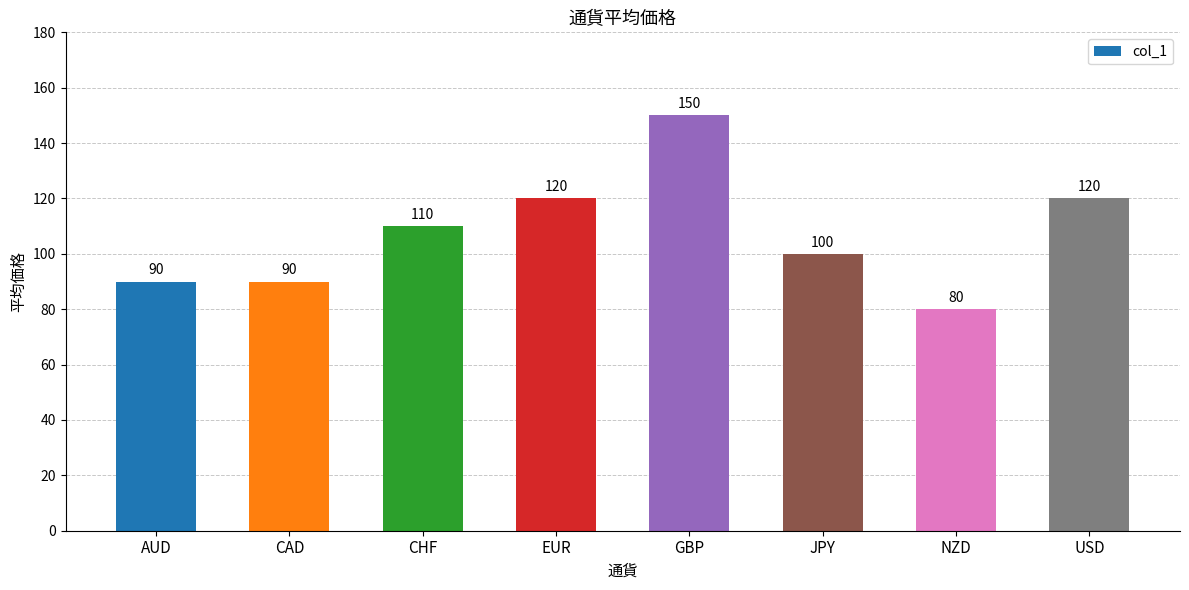

Reading left to right, transcribe all the data shown in this chart.

AUD=90	CAD=90	CHF=110	EUR=120	GBP=150	JPY=100	NZD=80	USD=120